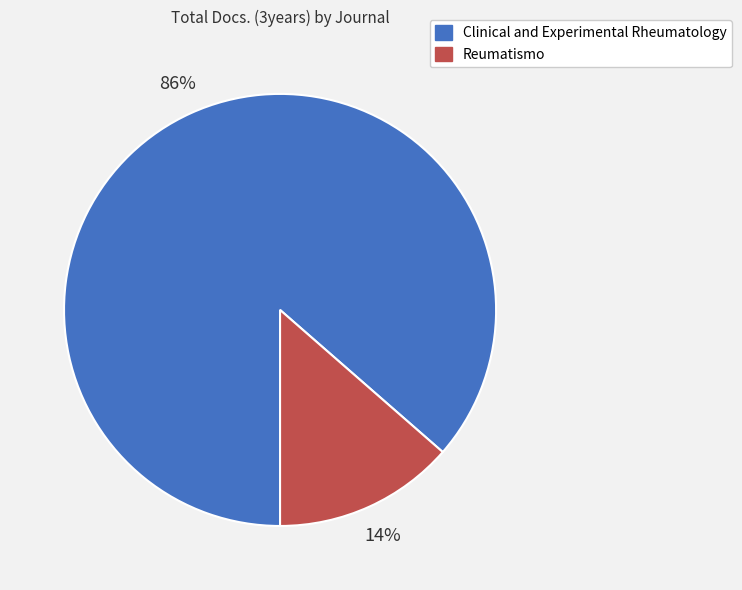

The Clinical and Experimental Rheumatology slice represents 86% of the pie. True or false?

True